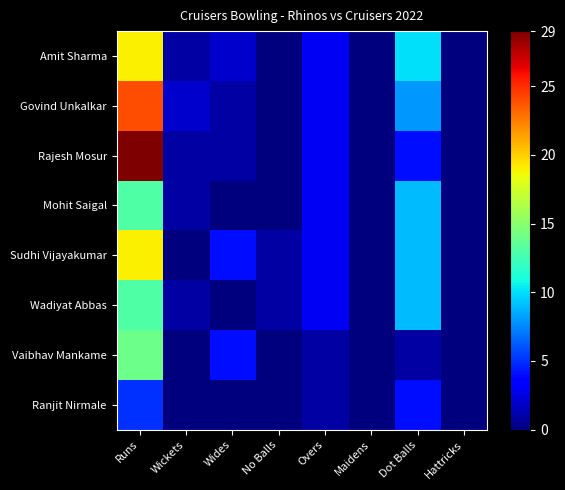

Which has a higher value, Overs or No Balls?

Overs